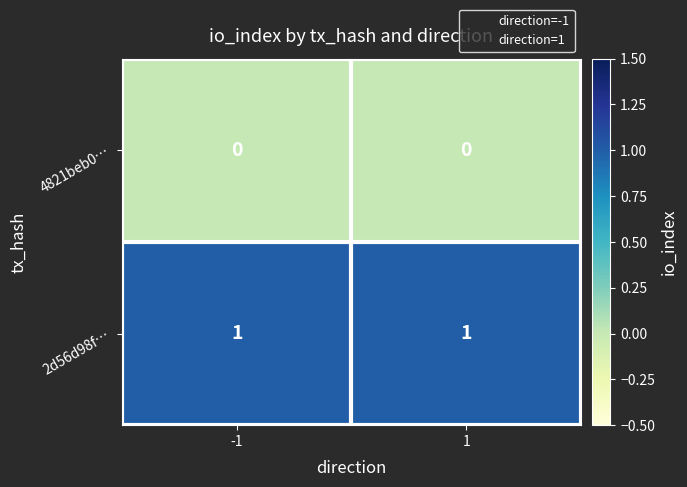

Is it true that 2d56d98f… equals 2 at -1?

False